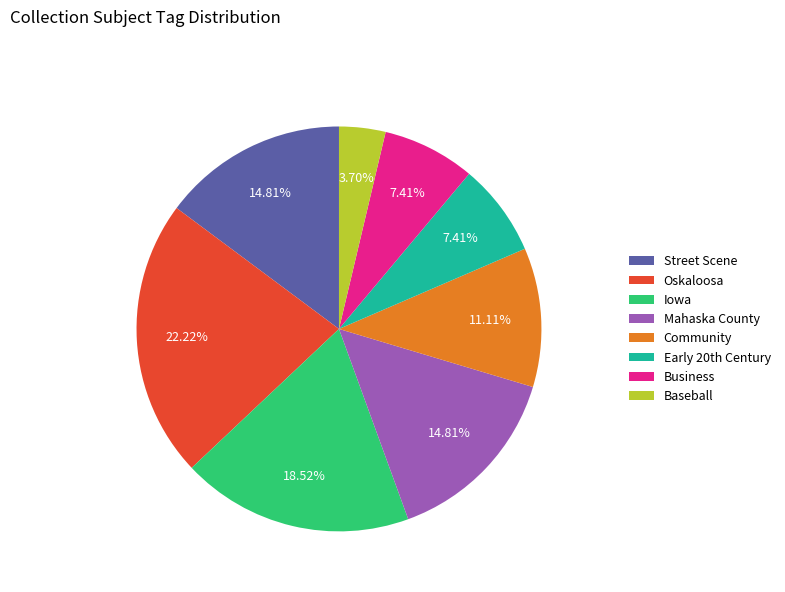

Is there any slice that represents more than half of the pie?

No